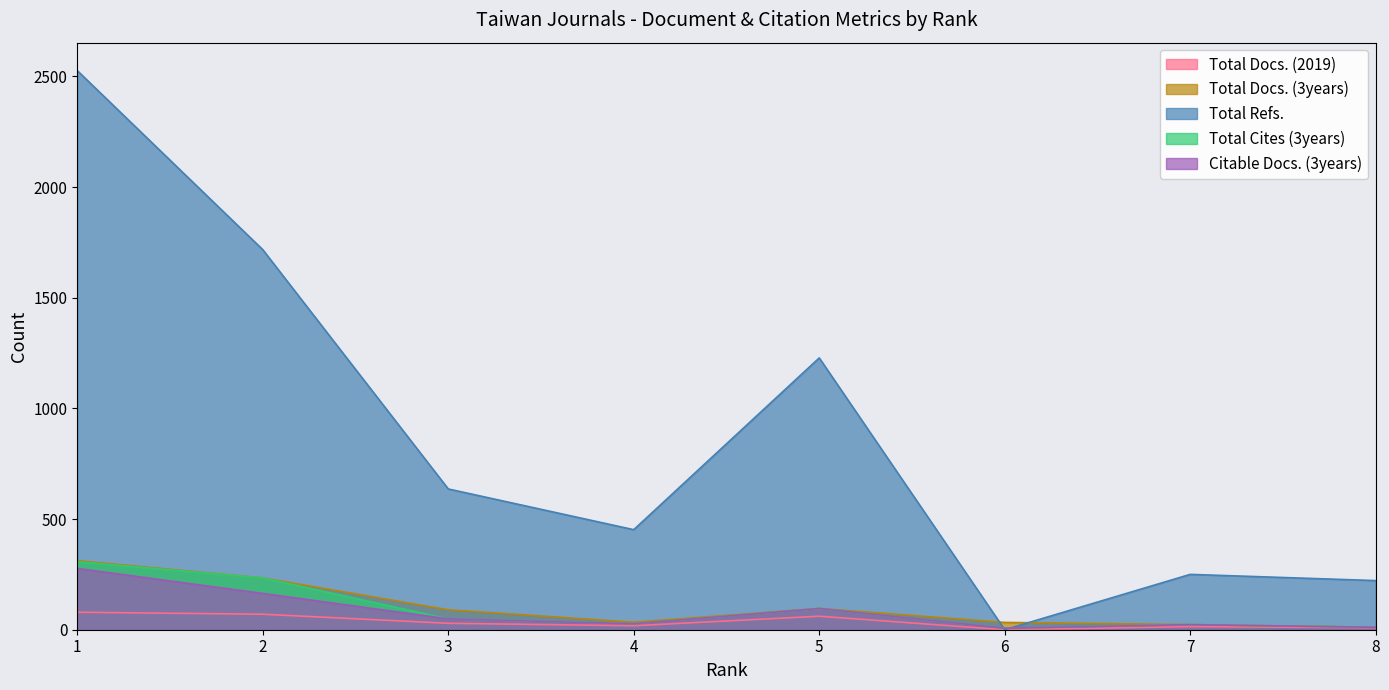

Where is the first local maximum for Total Docs. (2019)?

5